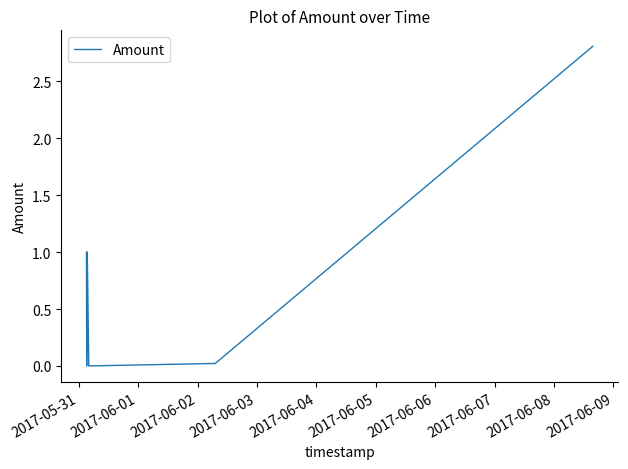

How many interior local peaks (higher than both neighbors) does the data have?

1